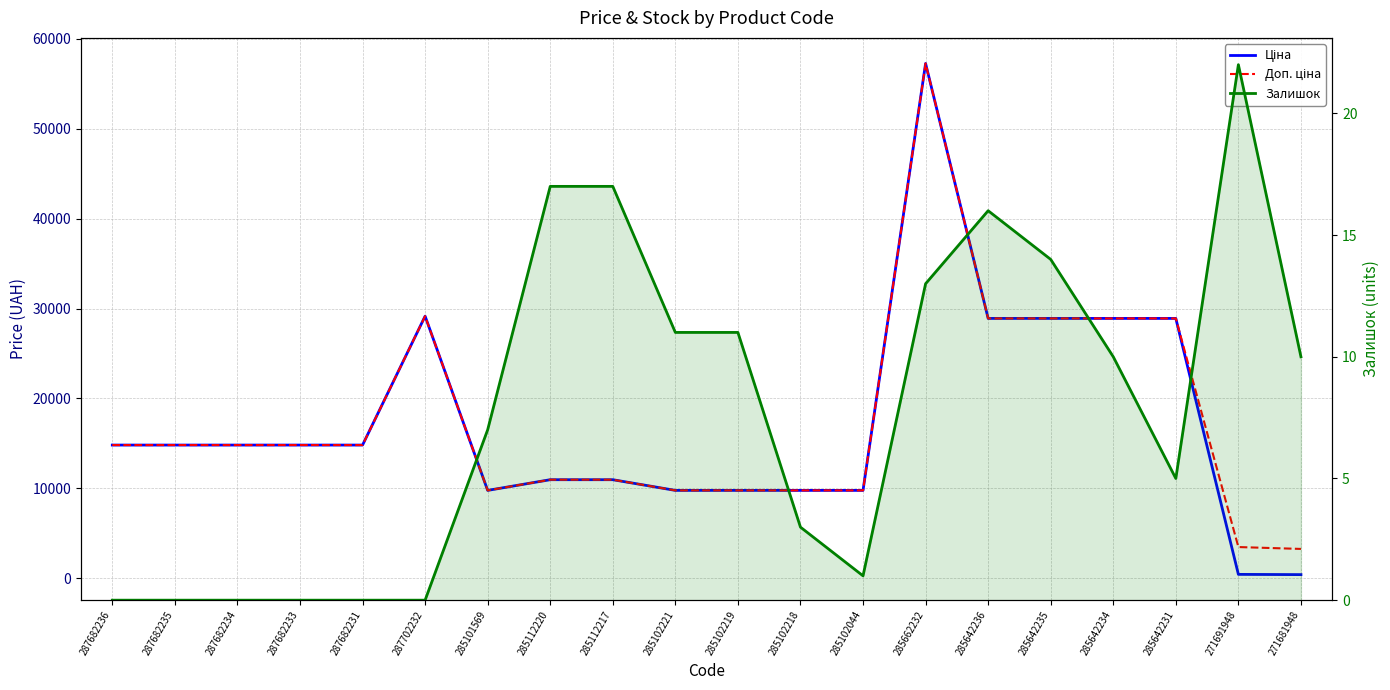

At which label is Ціна closest to 28833?

285642236